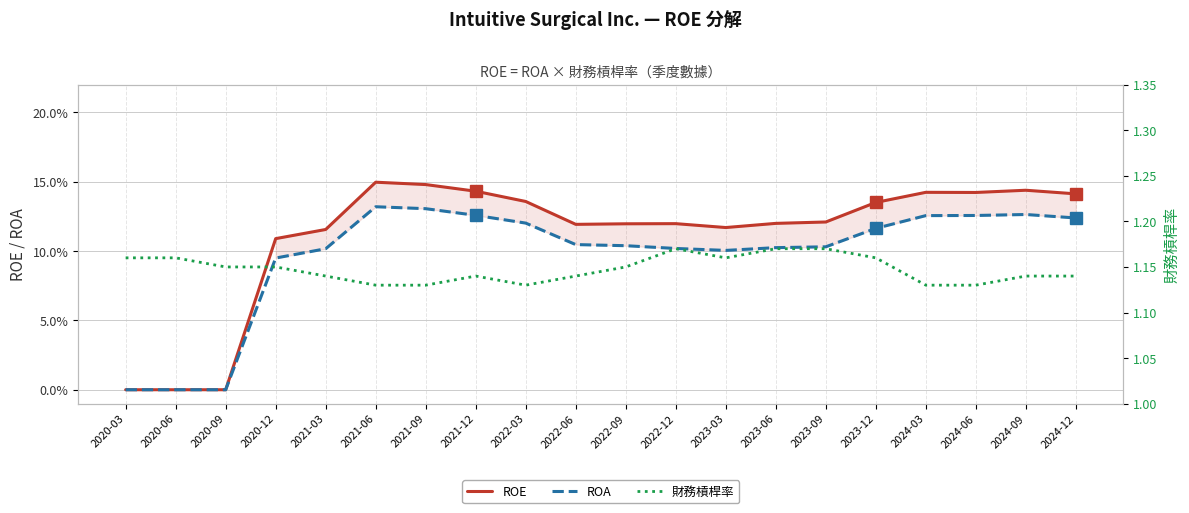

Which series has the largest total across all categories?

財務槓桿率